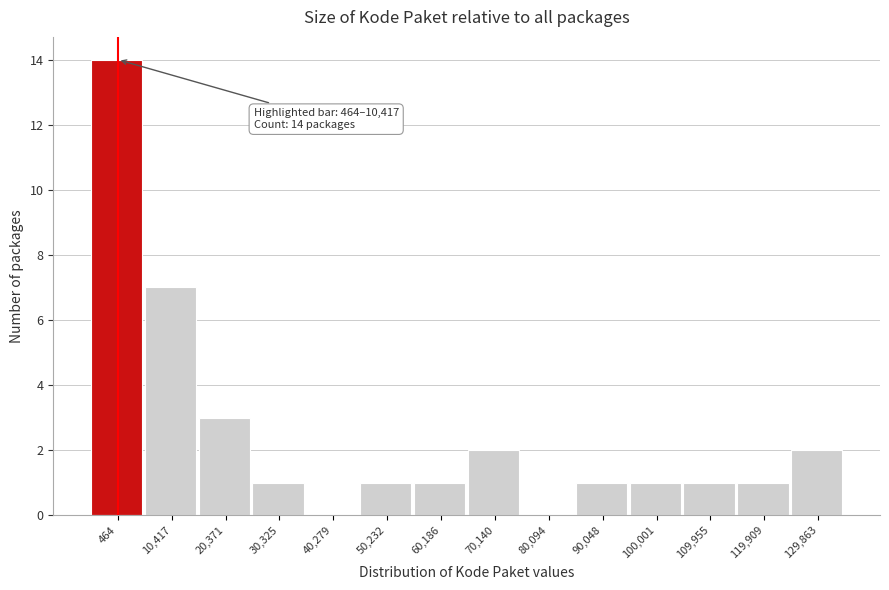

Reading left to right, extract all data points from this chart.

464=14	10,417=7	20,371=3	30,325=1	40,279=0	50,232=1	60,186=1	70,140=2	80,094=0	90,048=1	100,001=1	109,955=1	119,909=1	129,863=2